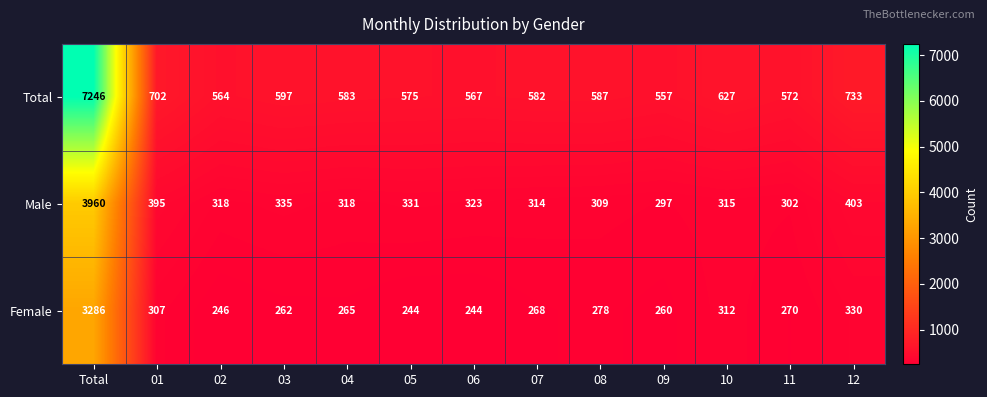

At which category is the sum across all series the highest?

Total